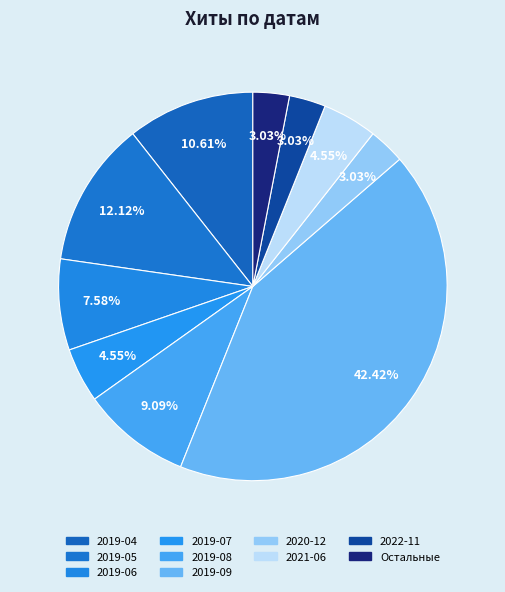

Count the number of slices in the pie.

10